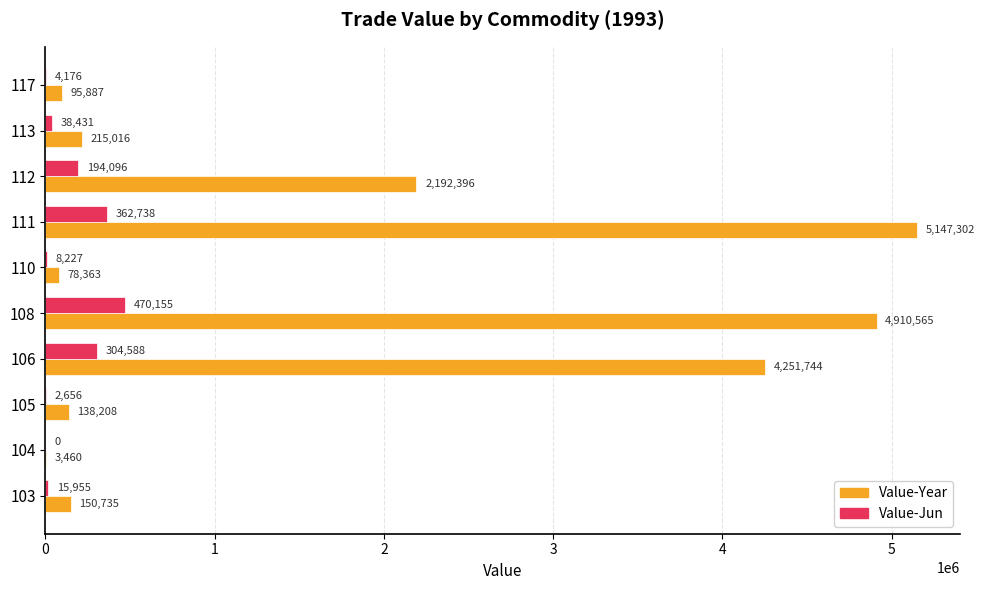

Which series has the widest spread of values?

Value-Year